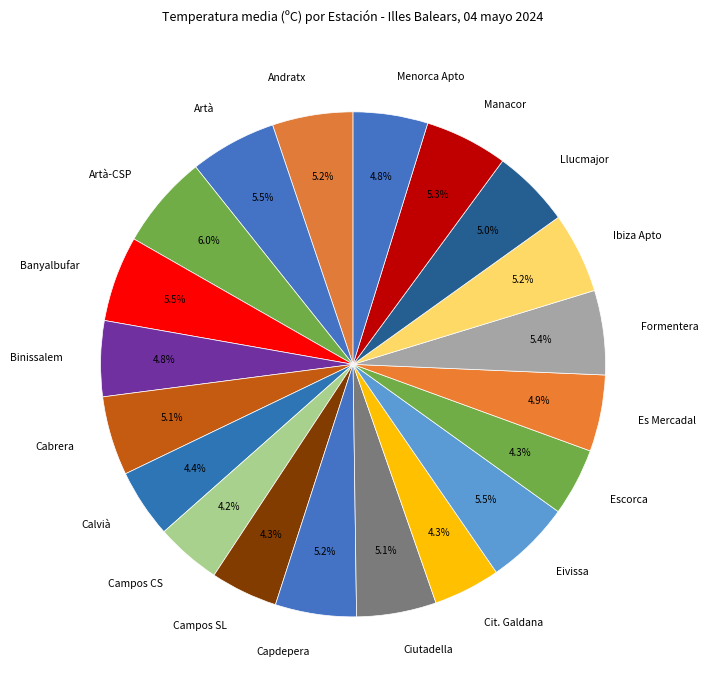

Combined, do Binissalem and Menorca Apto account for over 50%?

No